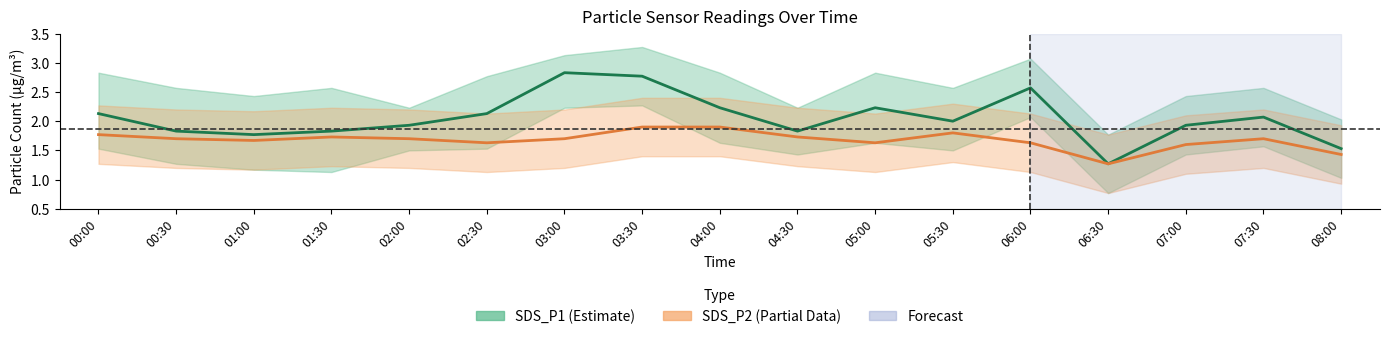

The SDS_P1 series shows 2.0 at 05:30. True or false?

True